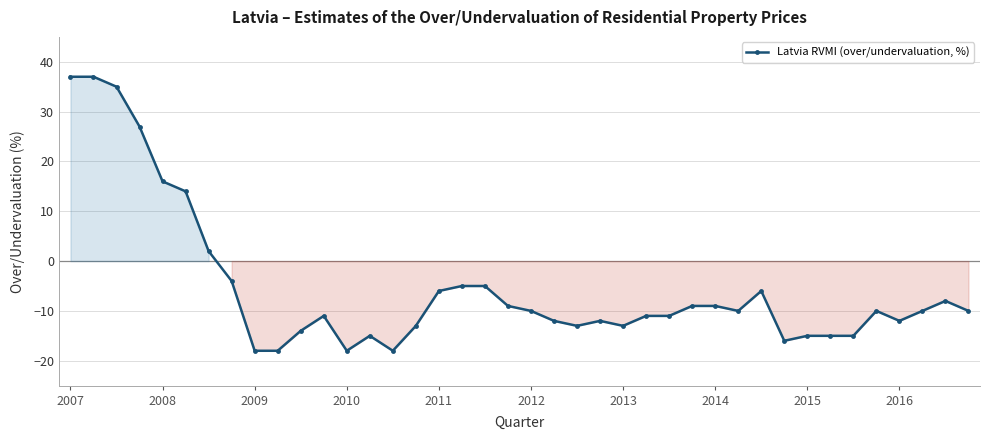

What is the greatest value displayed?

37